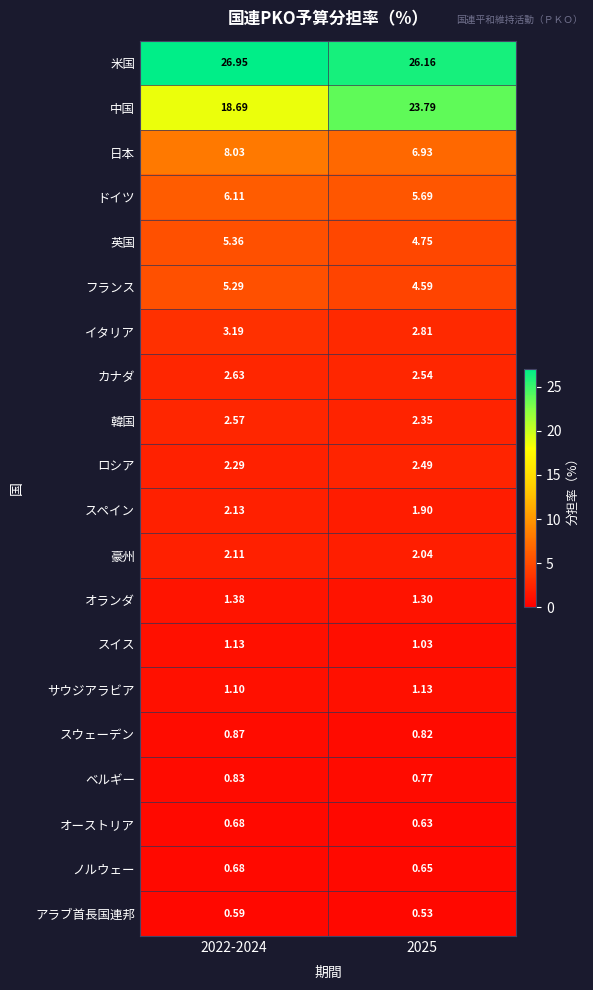

Which series has the largest range (max minus min)?

中国